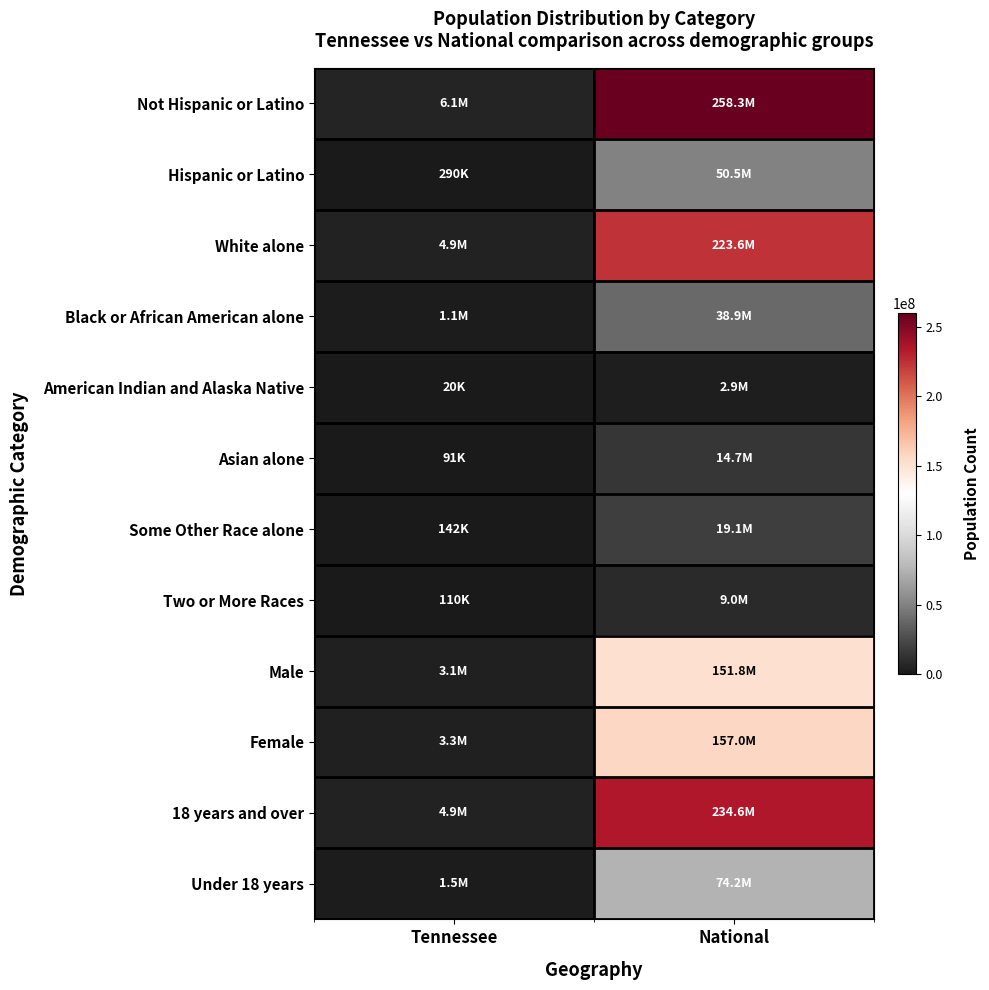

At which category is the sum across all series the highest?

National